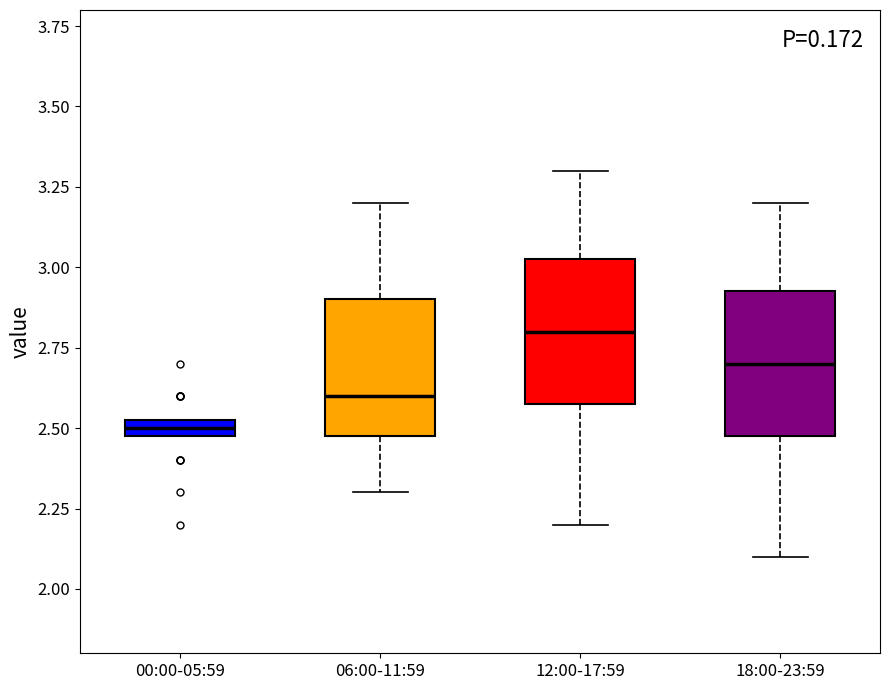

Which box has the highest median line?

12:00-17:59